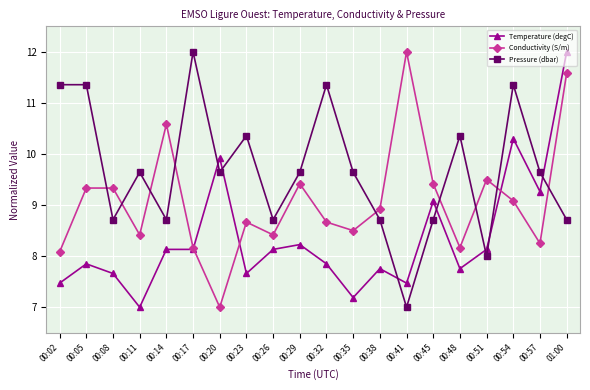

Rank the series at 00:14 from highest to lowest value.

Conductivity (S/m), Pressure (dbar), Temperature (degC)